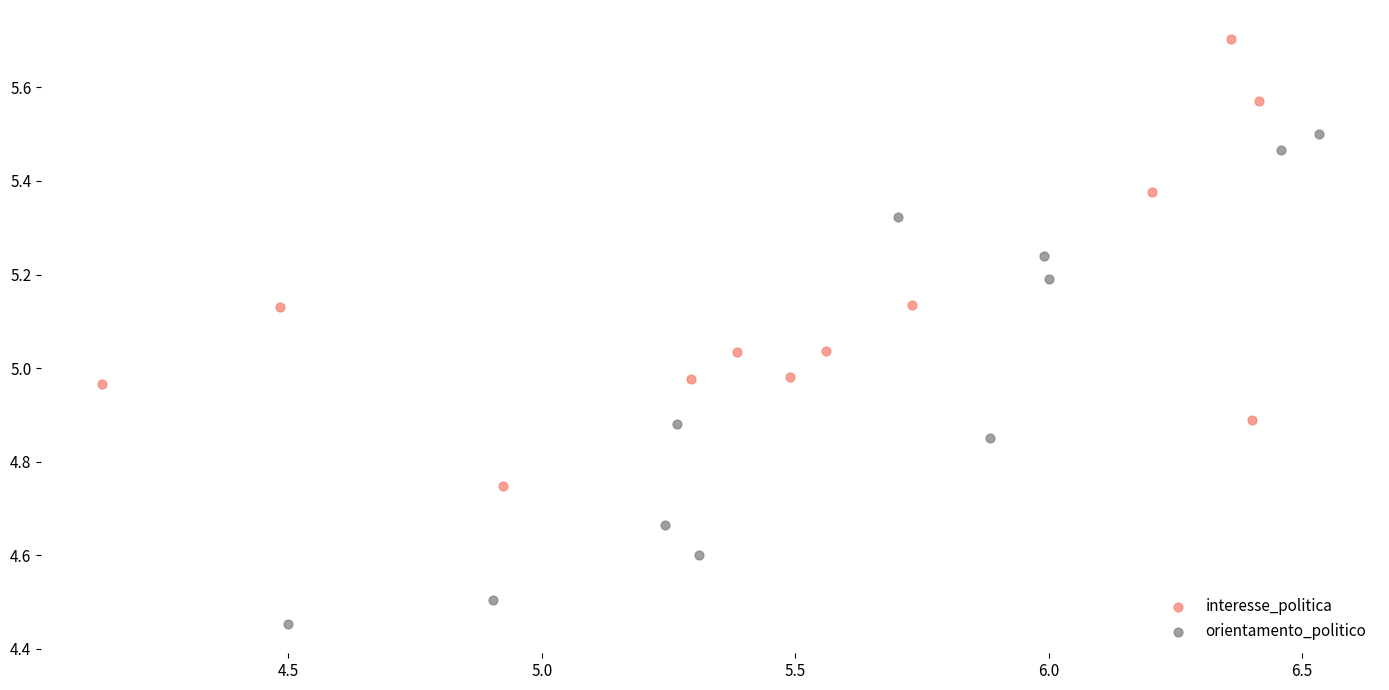

Which series contains the lowest Y value?

orientamento_politico